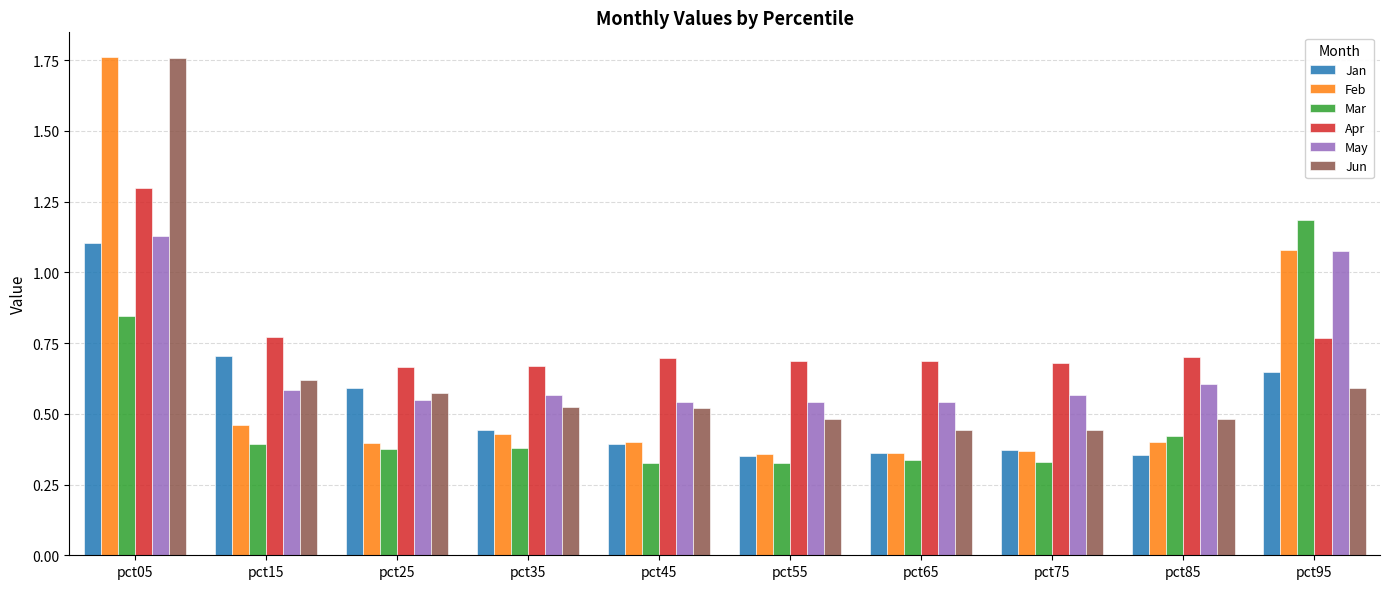

Which series changed the most between pct05 and pct95?

Jun